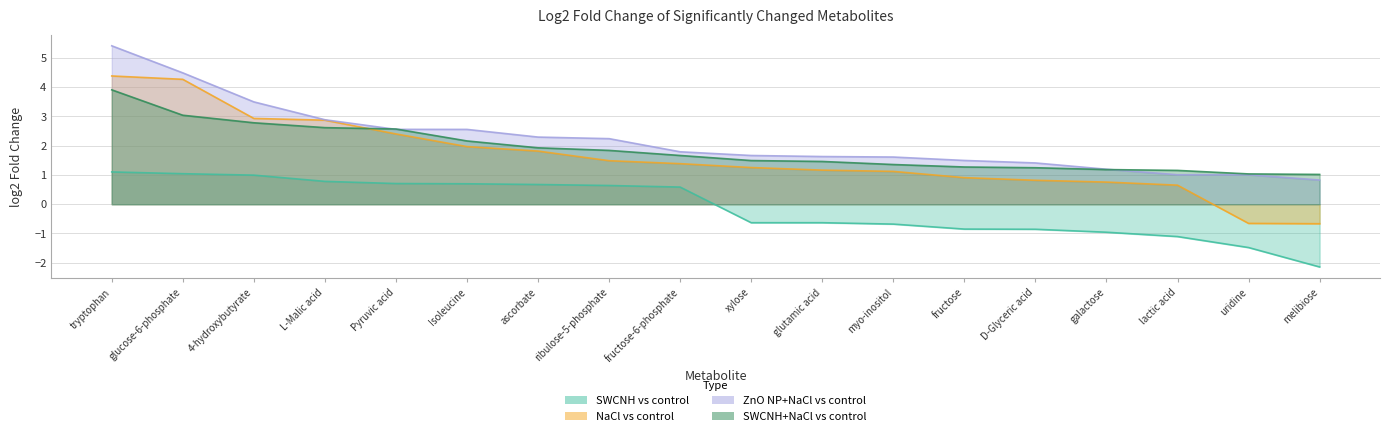

What is the difference between the highest and lowest values at Pyruvic acid?

1.9